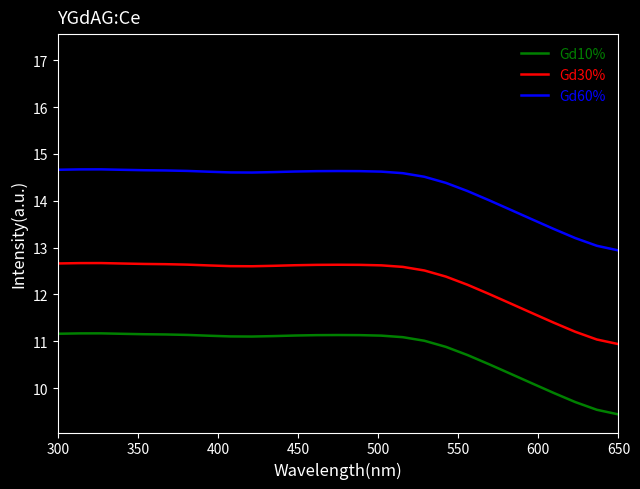

Which series has the largest total across all categories?

Gd99%